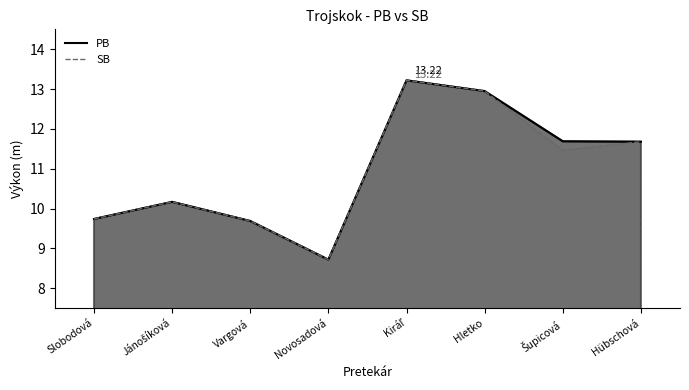

What are all the series names shown in the legend?

PB, SB